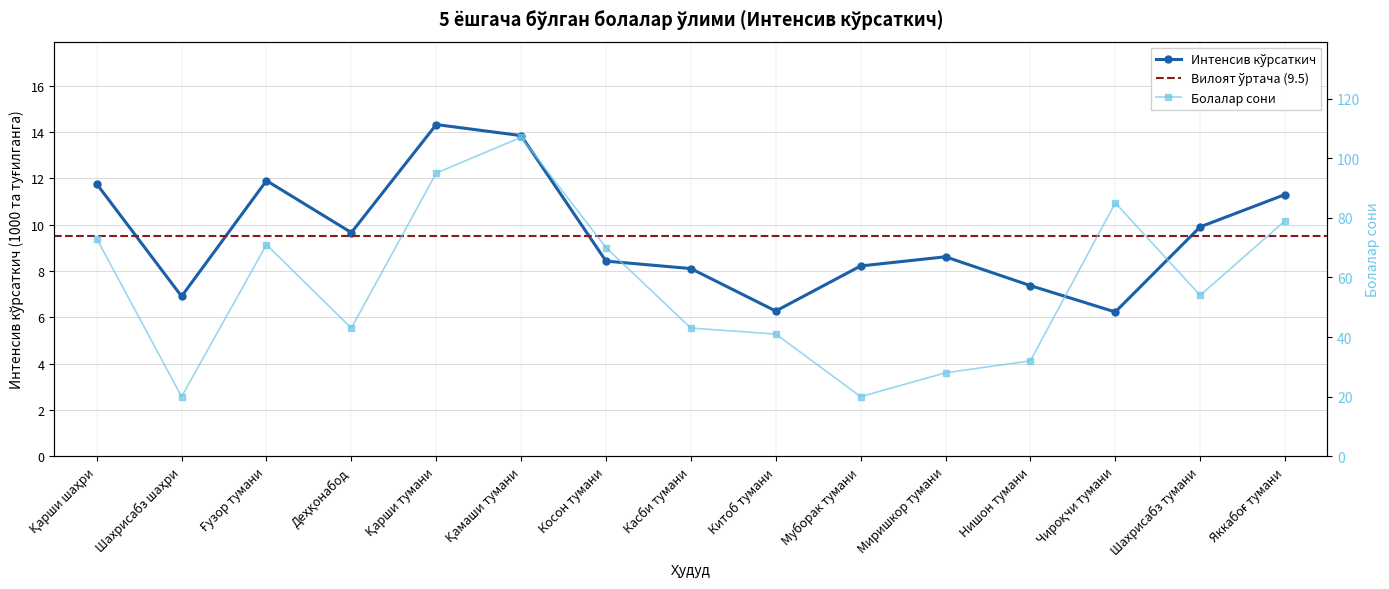

What is the sum of all values?

142.8